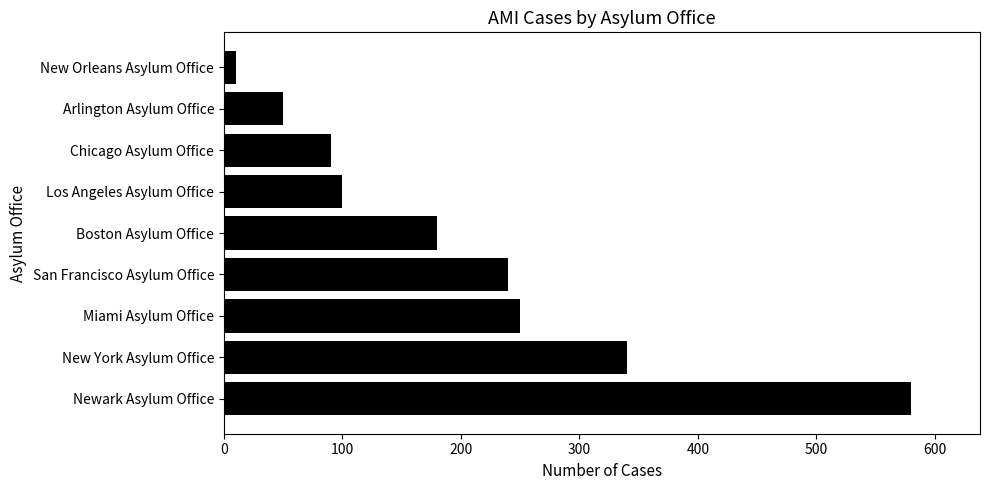

How many distinct data groups are displayed?

1